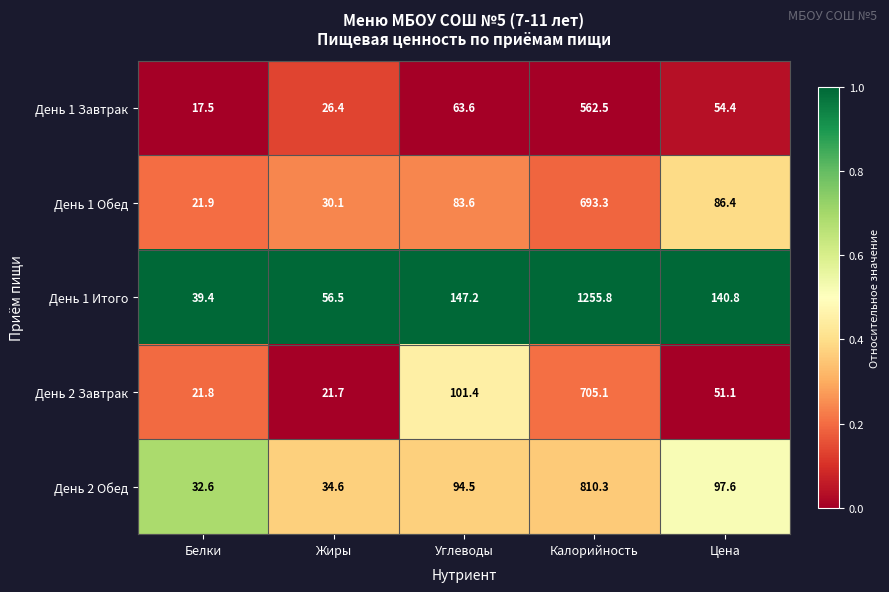

What is the greatest value displayed?

1255.8